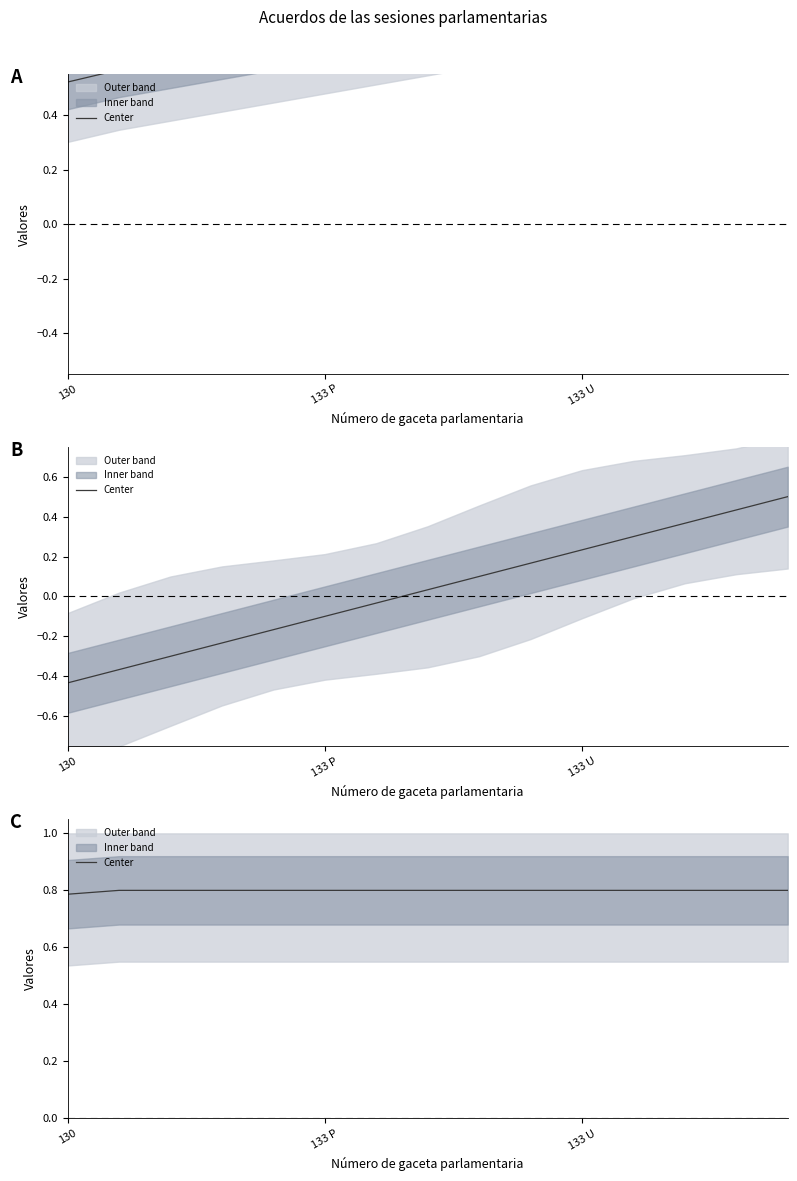

Count the values in the range 0 to 1.

15